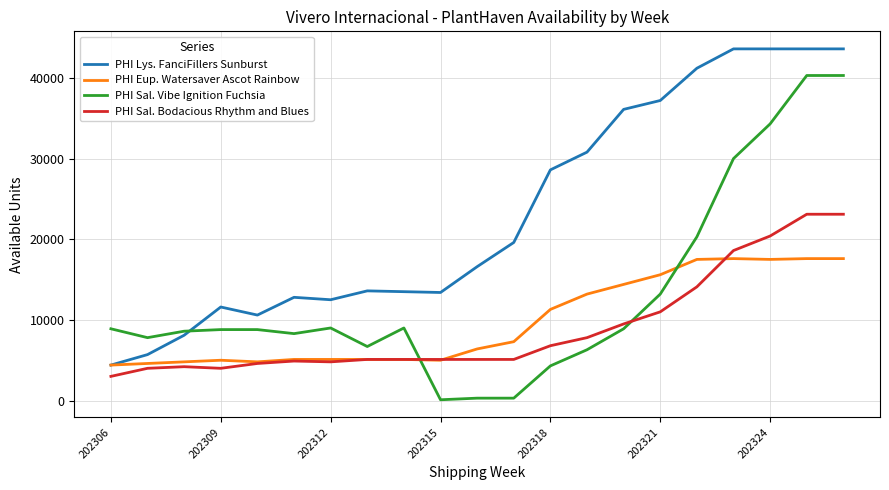

Is this an area chart (filled region under the line)?

No